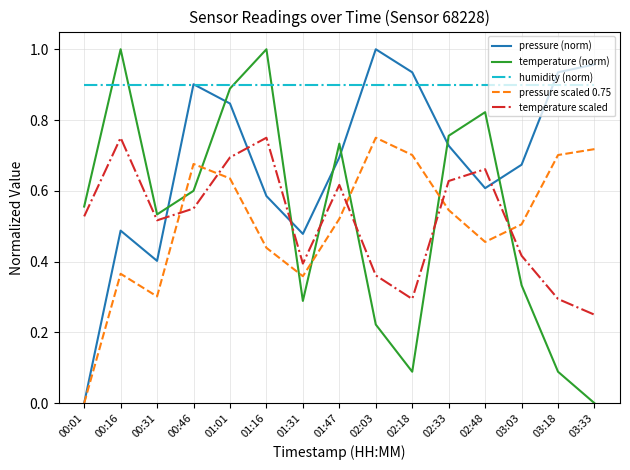

True or false: pressure scaled 0.75 and temperature scaled intersect in this chart.

True